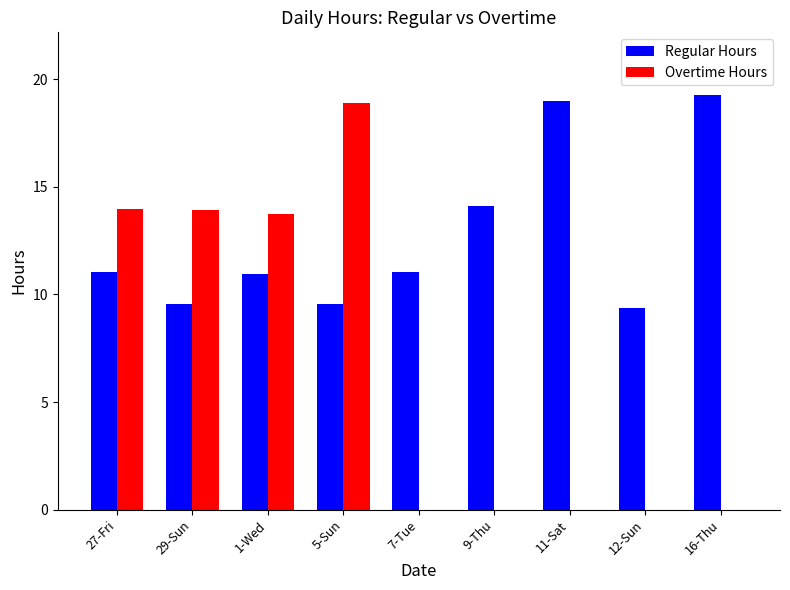

How many distinct data groups are displayed?

2